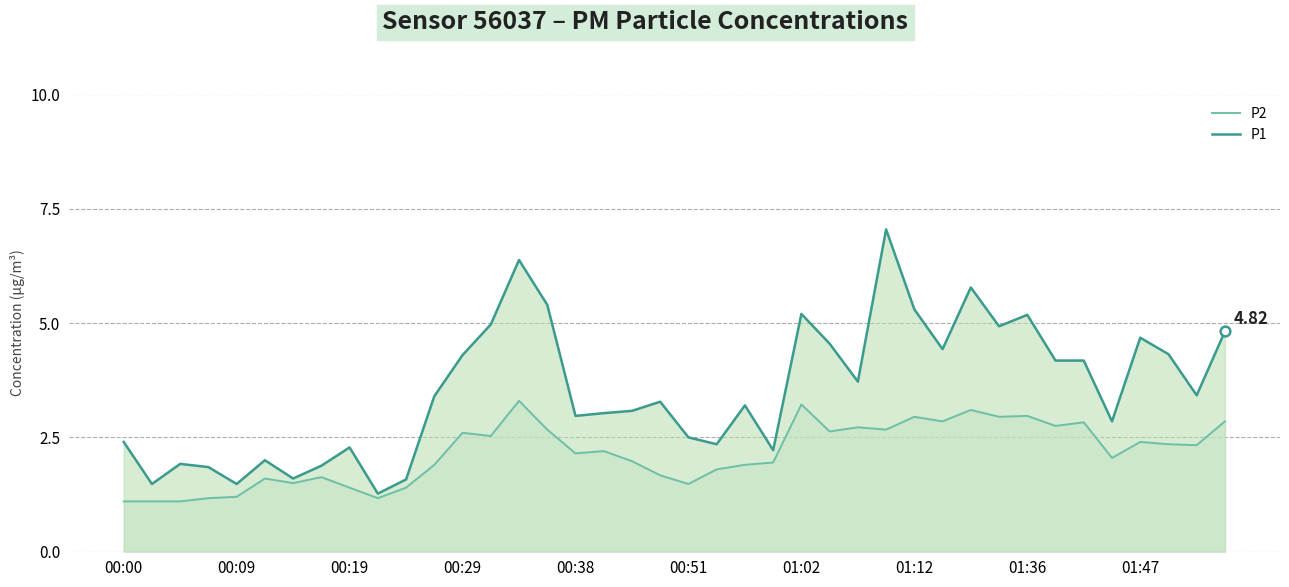

List the series in order of their peak value, highest first.

P1, P2